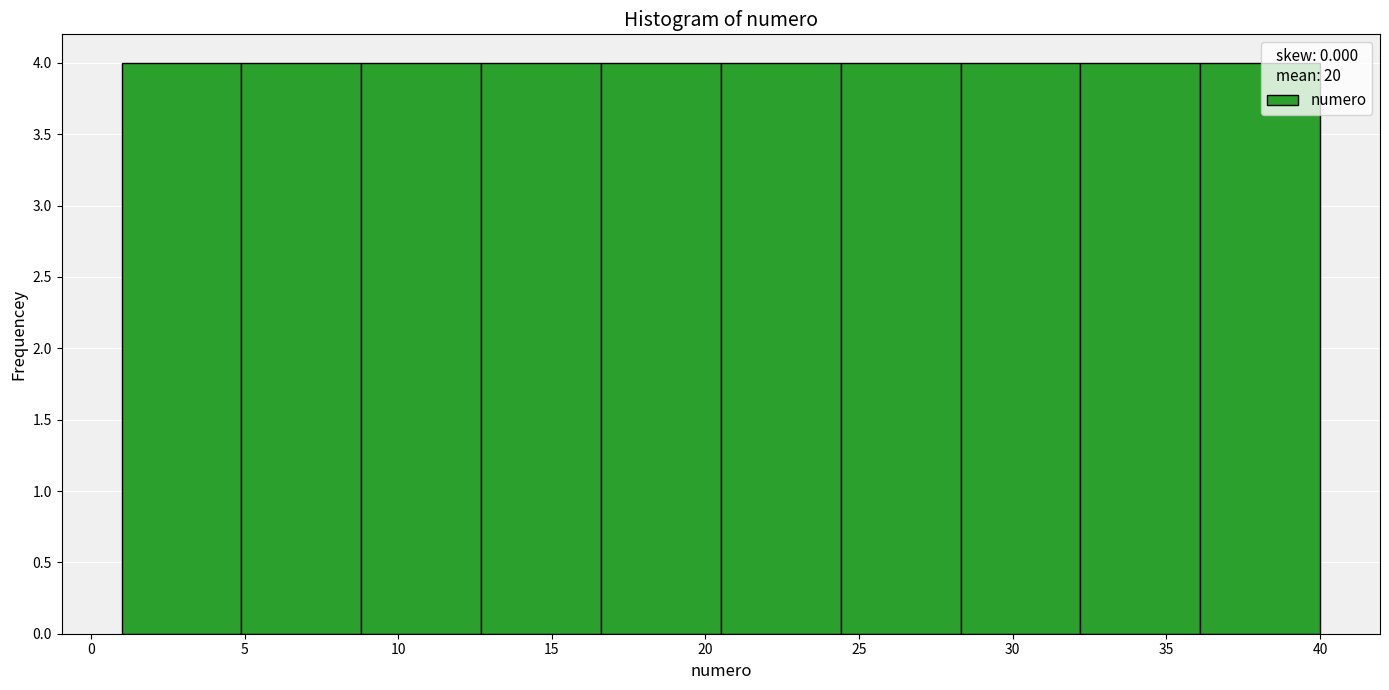

How tall is the bar that spans 32.2 to 36.1 on the x-axis? Neither the bar edges nor the heights are printed on the chart, so give them approximately, as read against the axes.

4